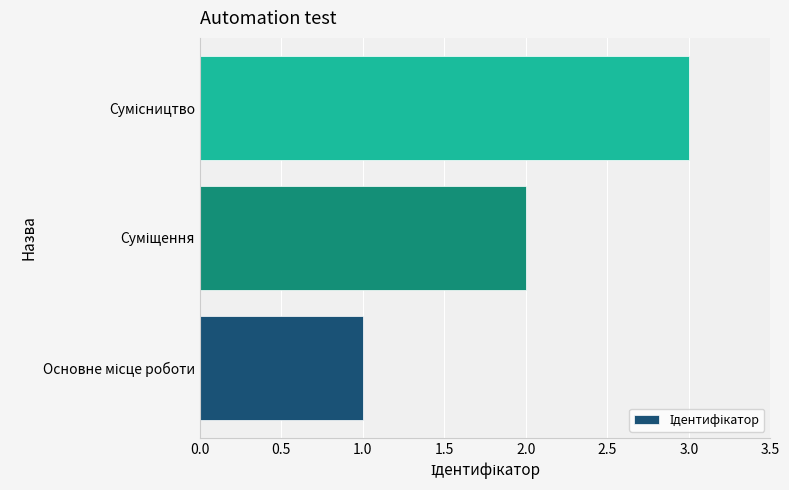

What is the maximum value shown in the chart?

3